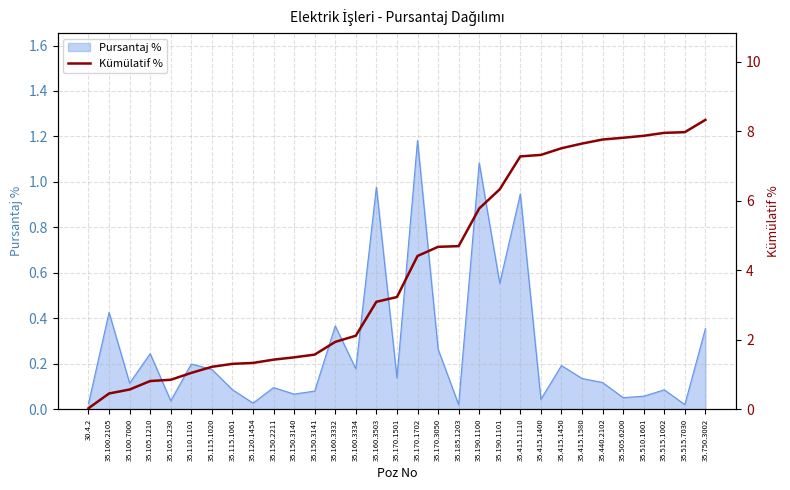

Reading right to left, extract all data points from this chart.

35.750.3002=8.3	35.515.7030=8.0	35.515.1002=8.0	35.510.1601=7.9	35.505.6200=7.8	35.440.2102=7.8	35.415.1580=7.6	35.415.1450=7.5	35.415.1400=7.3	35.415.1110=7.3	35.190.1101=6.3	35.190.1100=5.8	35.185.1203=4.7	35.170.3050=4.7	35.170.1702=4.4	35.170.1501=3.2	35.160.3503=3.1	35.160.3334=2.1	35.160.3332=1.9	35.150.3141=1.6	35.150.3140=1.5	35.150.2211=1.4	35.120.1454=1.3	35.115.1061=1.3	35.115.1020=1.2	35.110.1101=1.0	35.105.1230=0.8	35.105.1210=0.8	35.100.7000=0.6	35.100.2105=0.4	30.4.2=0.0